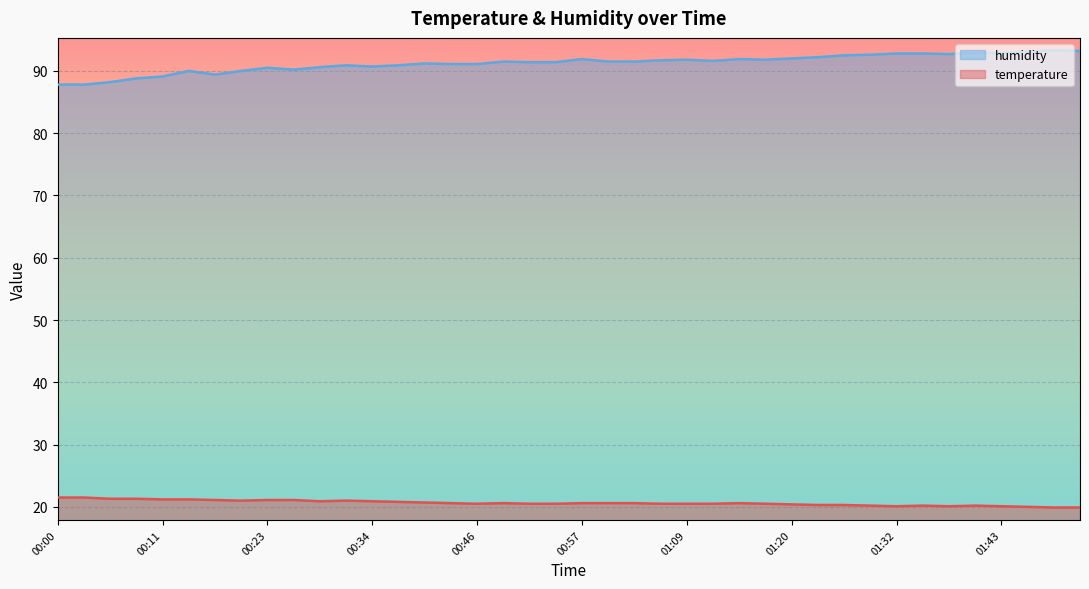

What is the approximate value of temperature at 00:31?

21.0